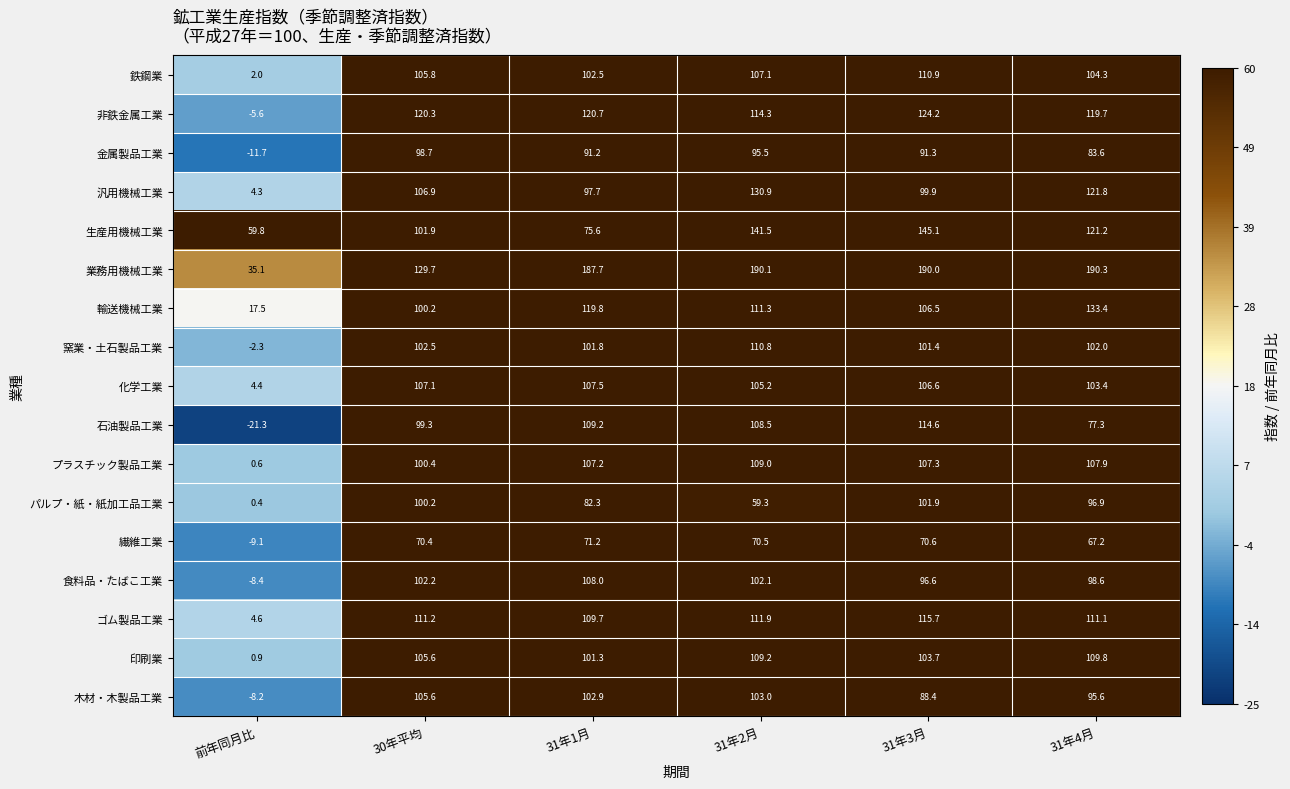

Which series has the largest total across all categories?

業務用機械工業